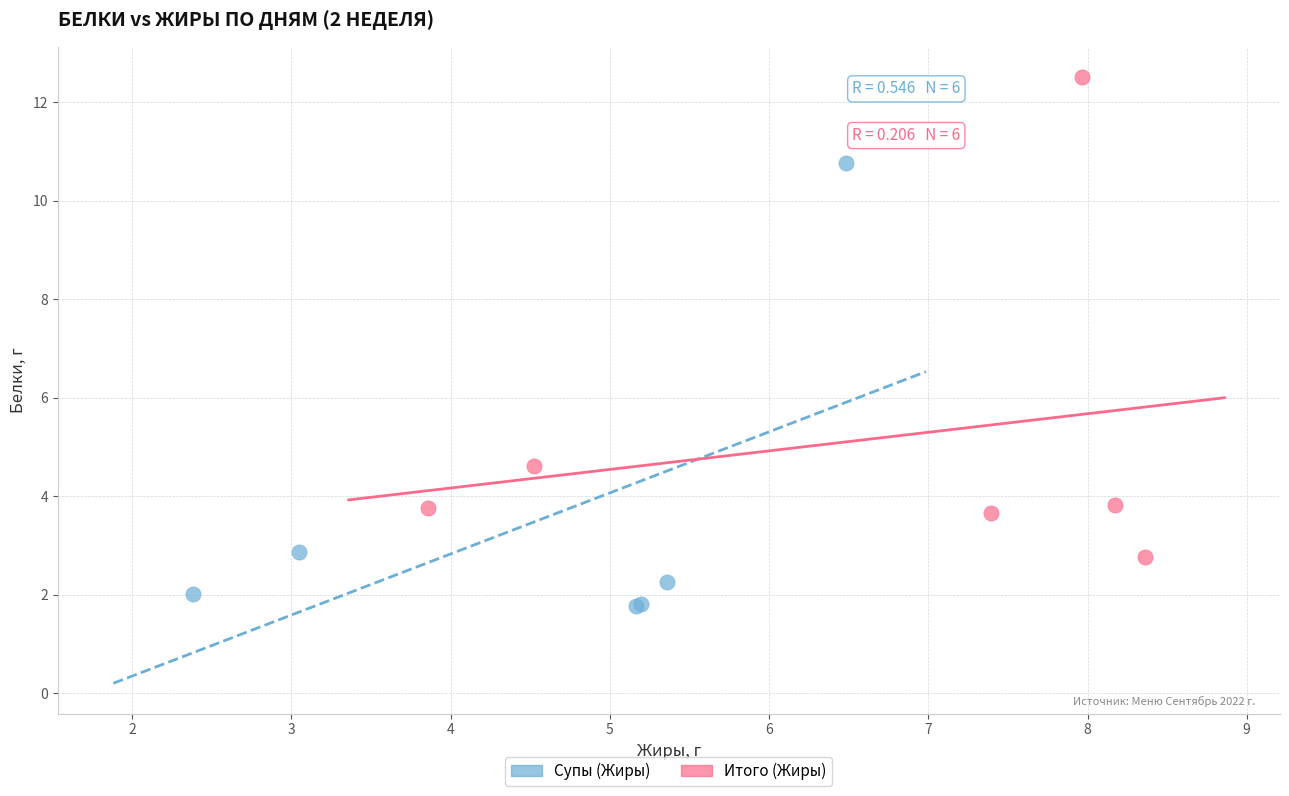

Which series reaches the maximum Y coordinate?

Итого (Жиры)